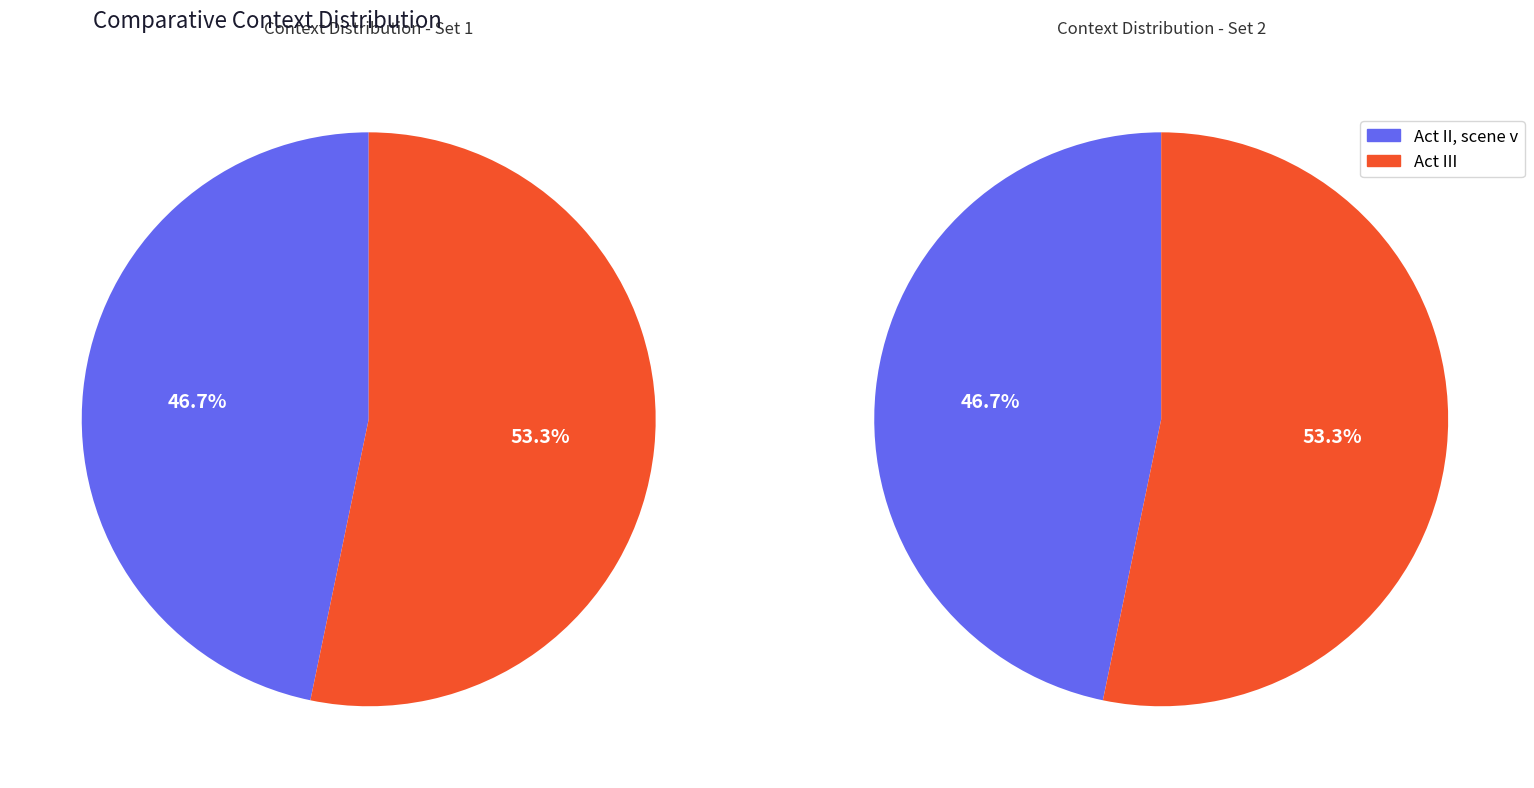

Rank the categories by value from highest to lowest.

Act III, Act II, scene v